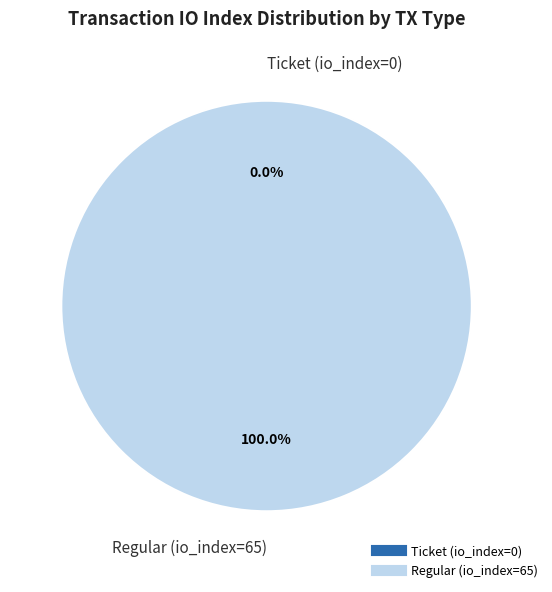

To the nearest percent, what is the combined percentage of Regular (io_index=65) and Ticket (io_index=0)?

100%